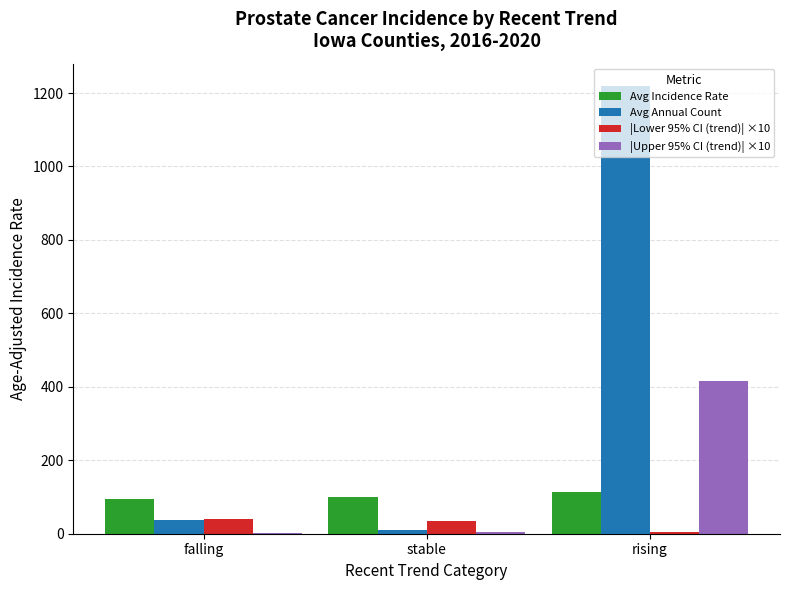

What is the highest value of the |Upper 95% CI (trend)| ×10 series?

415.0